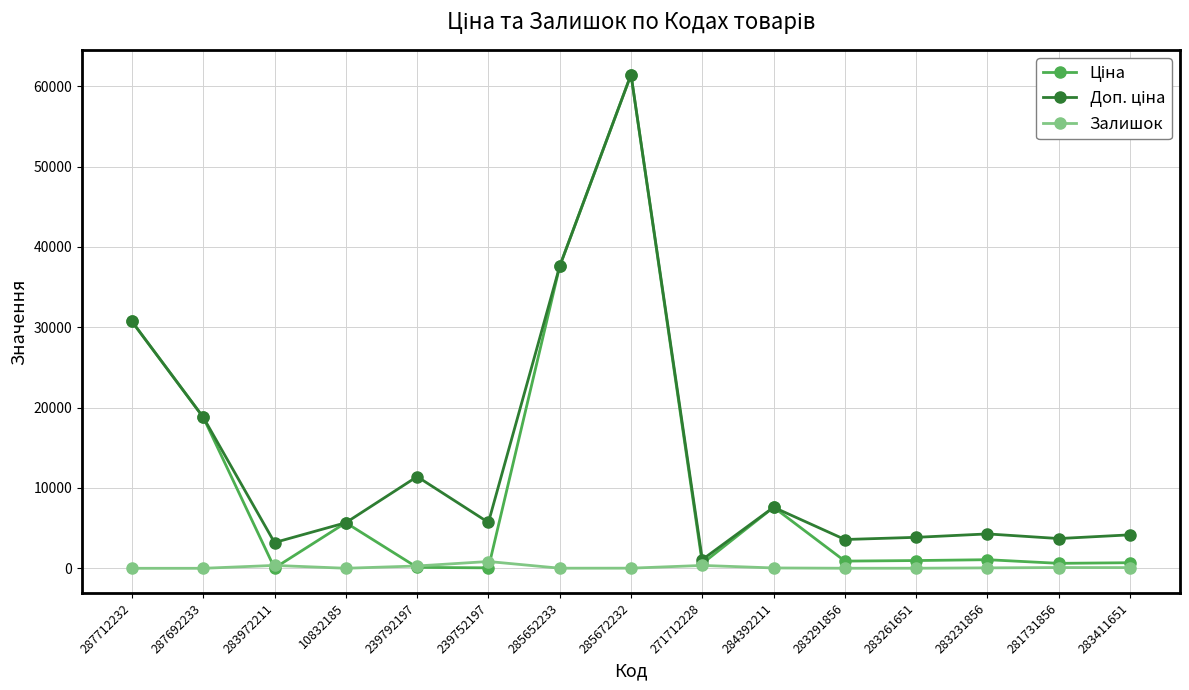

What is the greatest value displayed?

61434.3